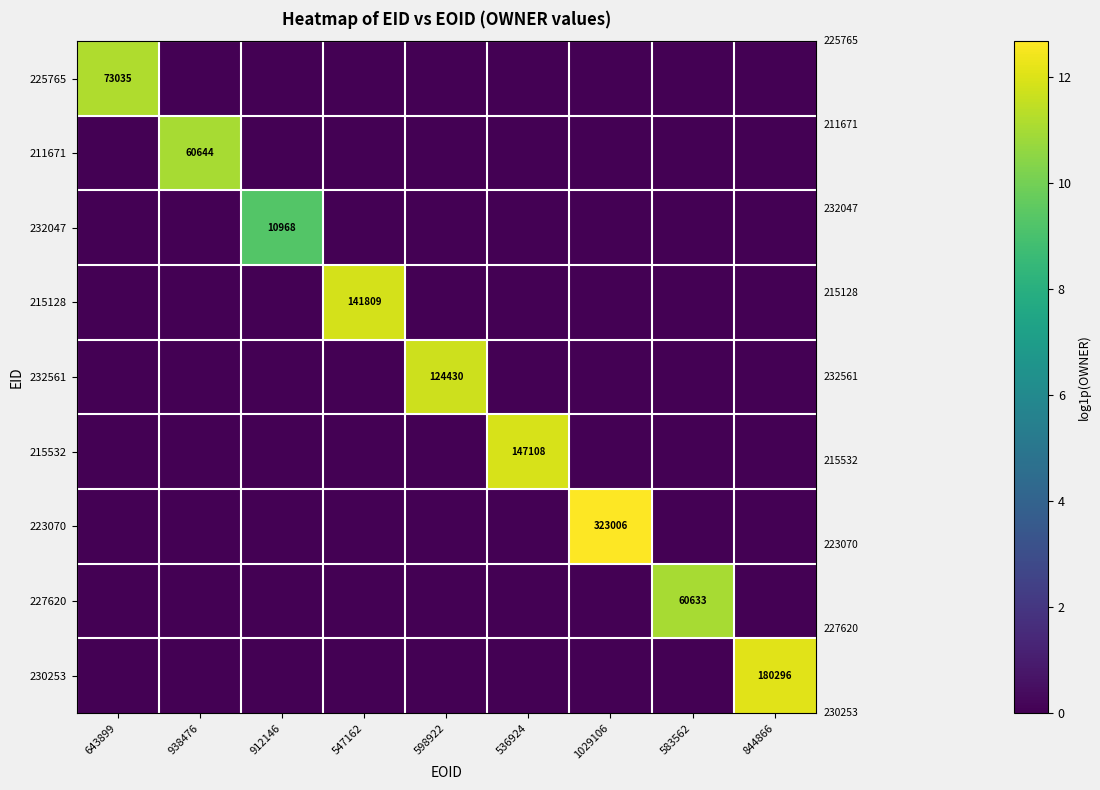

What is the difference between the maximum and minimum values in the 230253 series?

12.1